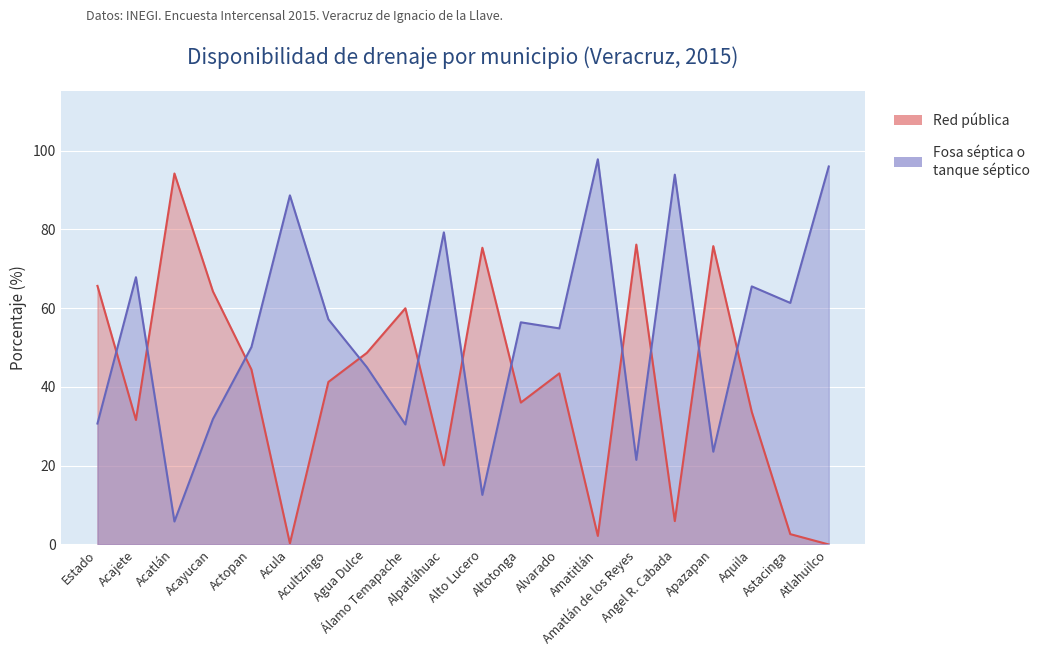

At how many categories does at least one series exceed 41?

20